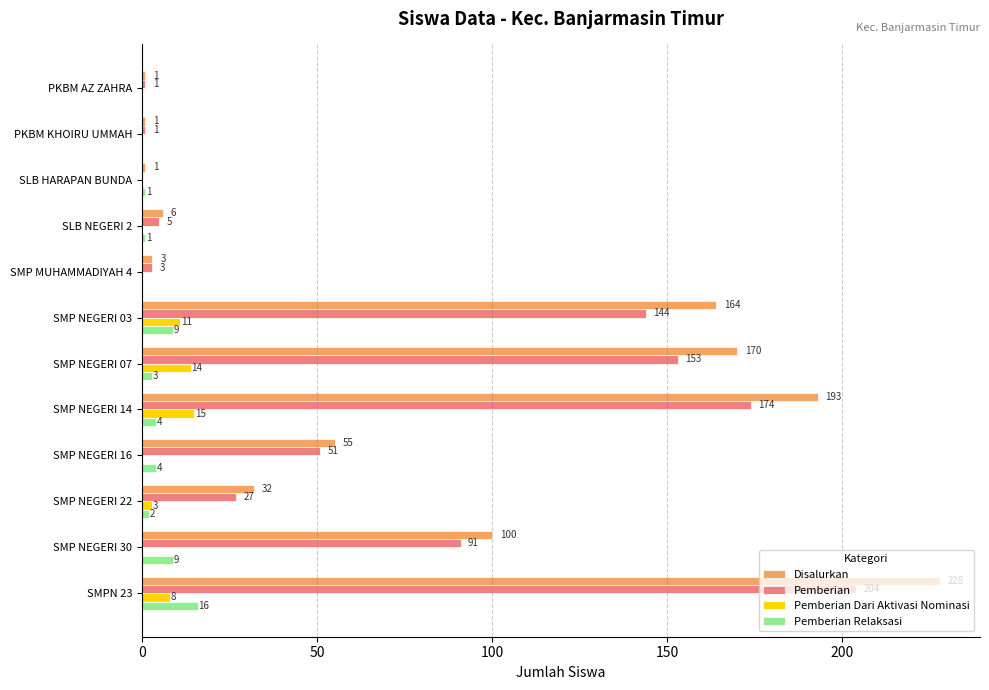

Is it true that Pemberian equals 153 at SMP NEGERI 07?

True